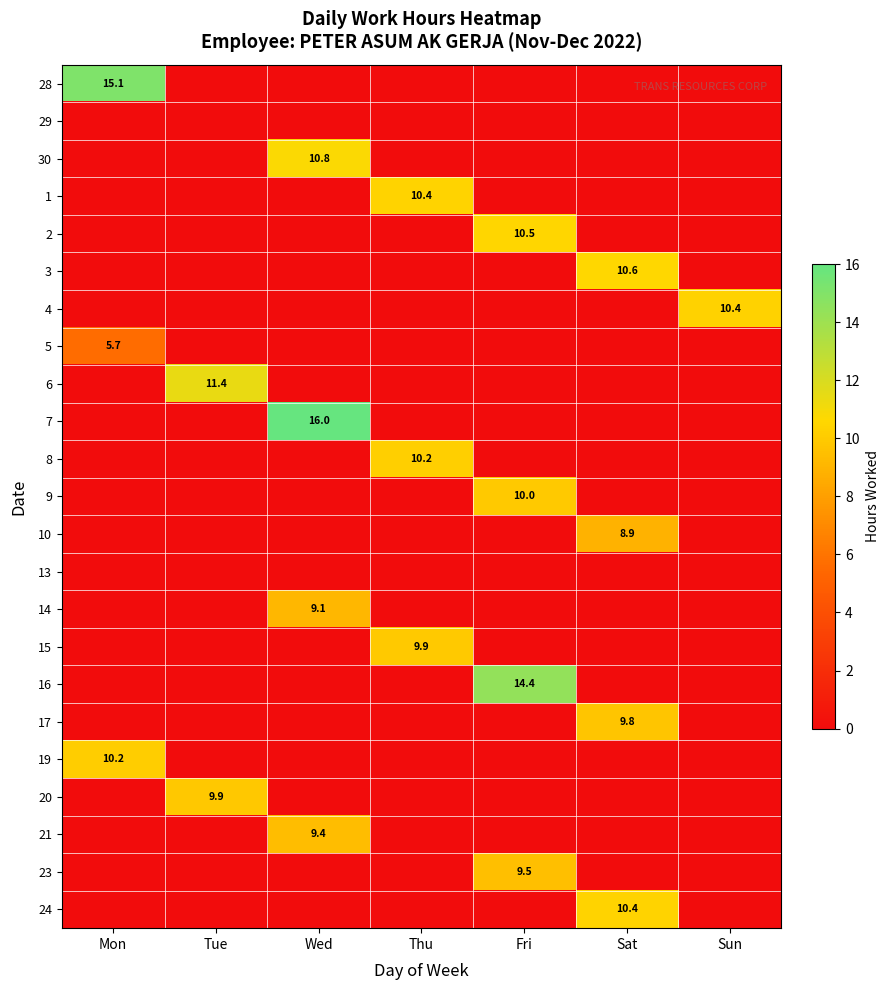

The 7 series shows 10.1 at Wed. True or false?

False